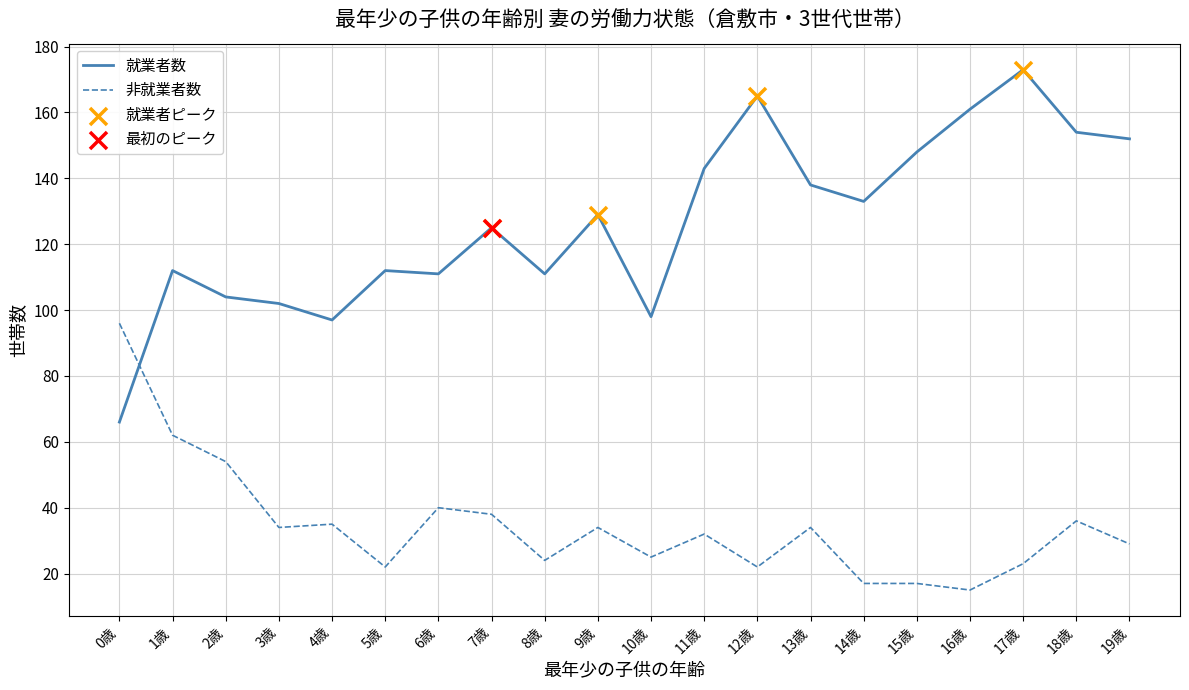

Is the value of 非就業者数 at 4歳 greater than the value of 就業者数 at 9歳?

No